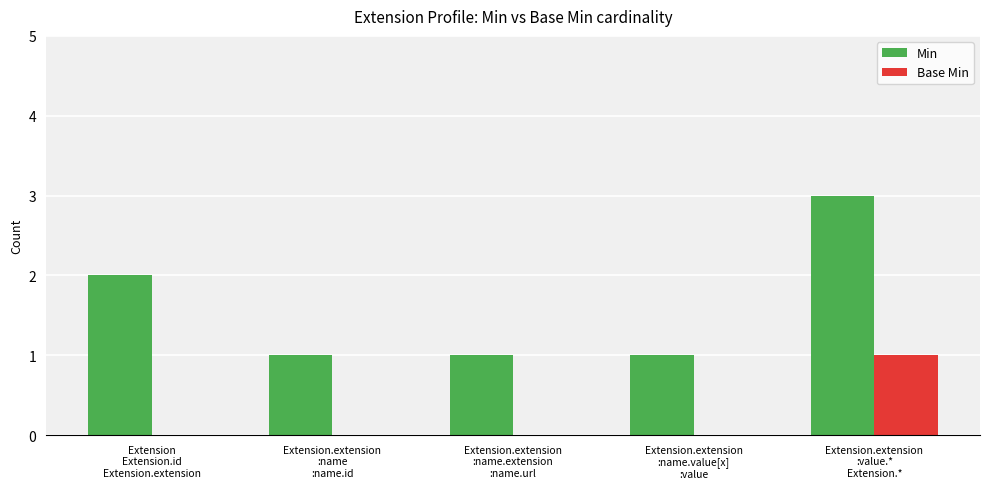

Reading right to left, what are all the values shown in this chart?

Min: 3	1	1	1	2
Base Min: 1	0	0	0	0